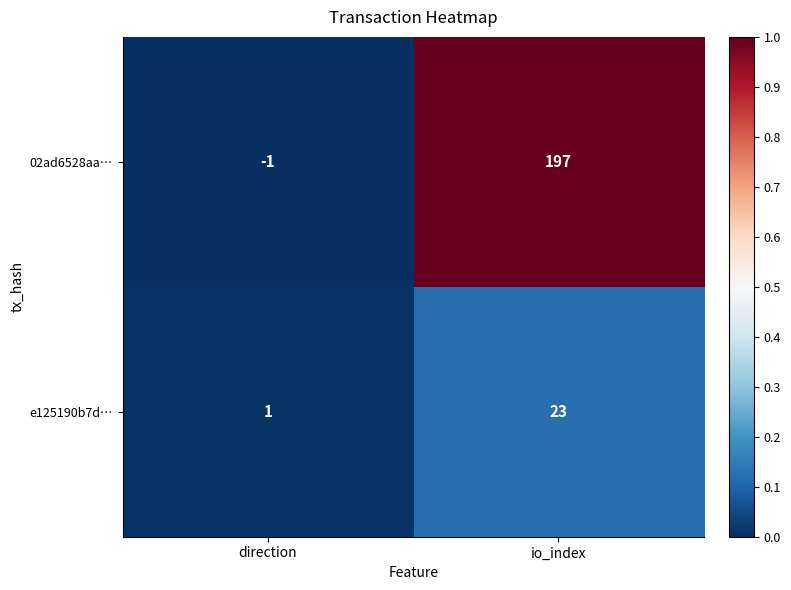

Where is e125190b7d… nearest to the value 12?

direction